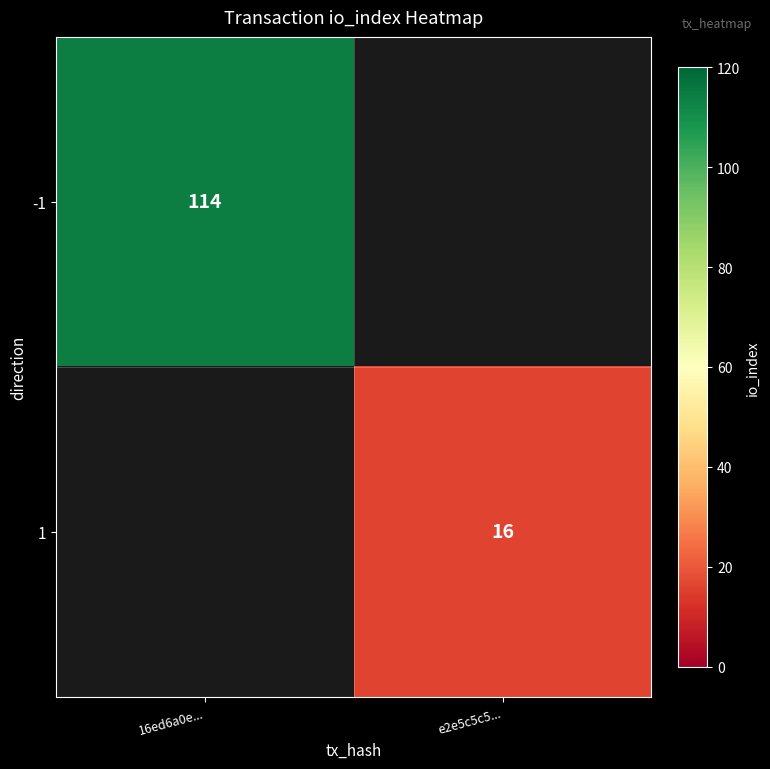

The -1 series shows 190 at 16ed6a0e.... True or false?

False